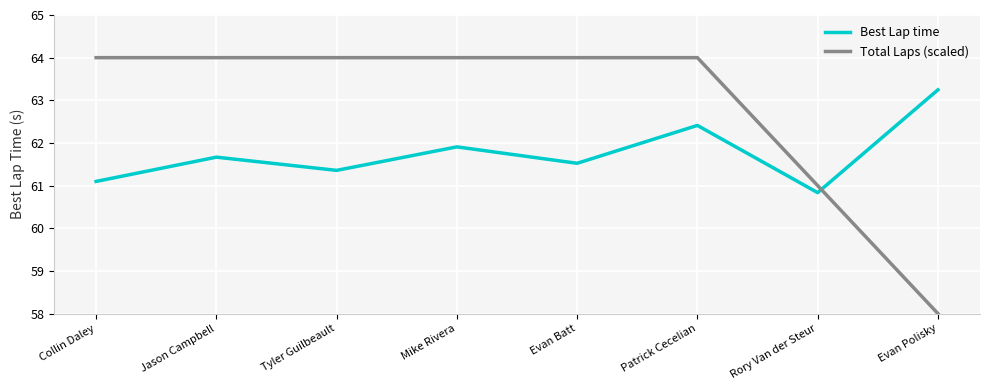

Reading left to right, list all the values displayed in this chart.

Best Lap time: 61.1	61.7	61.4	61.9	61.5	62.4	60.8	63.2
Total Laps (scaled): 64.0	64.0	64.0	64.0	64.0	64.0	61.0	58.0